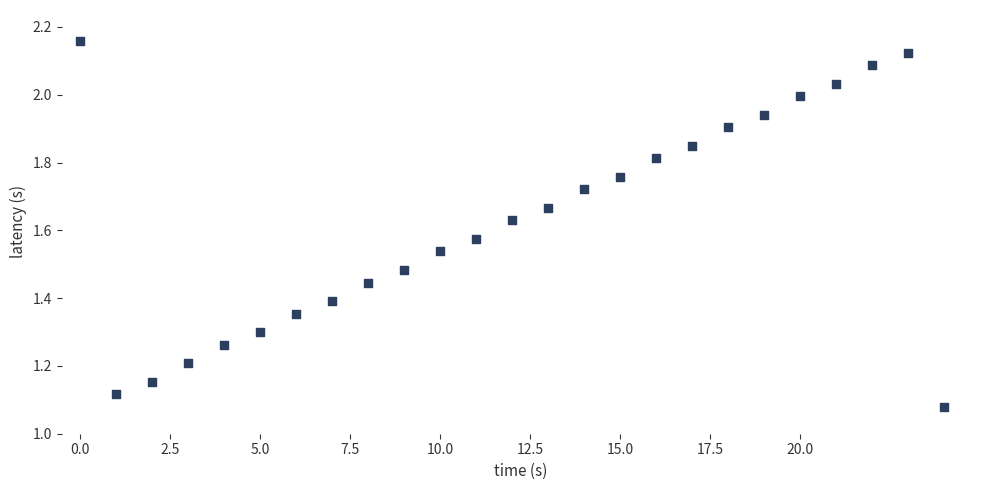

How many points are shown in the scatter plot?

25